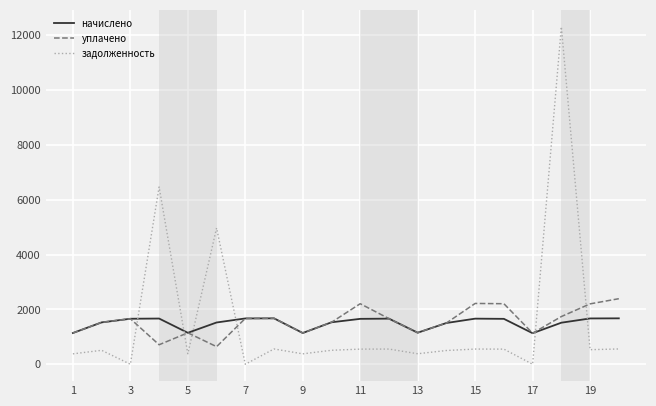

Rank the series by their maximum value, from lowest to highest.

начислено, уплачено, задолженность